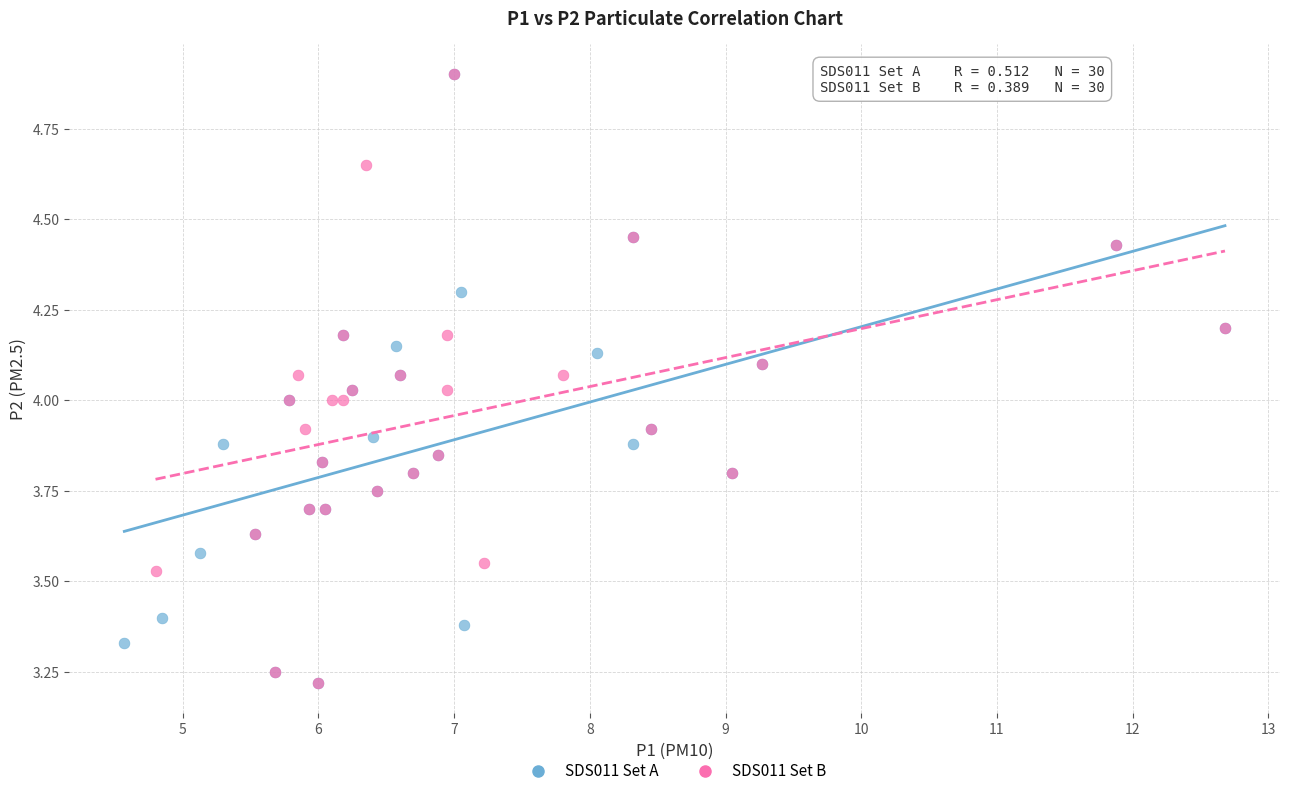

What are all the series names shown in the legend?

SDS011 Set A, SDS011 Set B